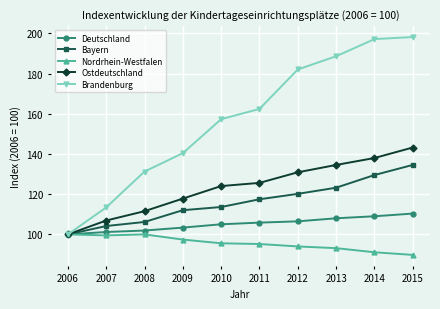

True or false: Bayern has a value of 177.3 at 2009.

False